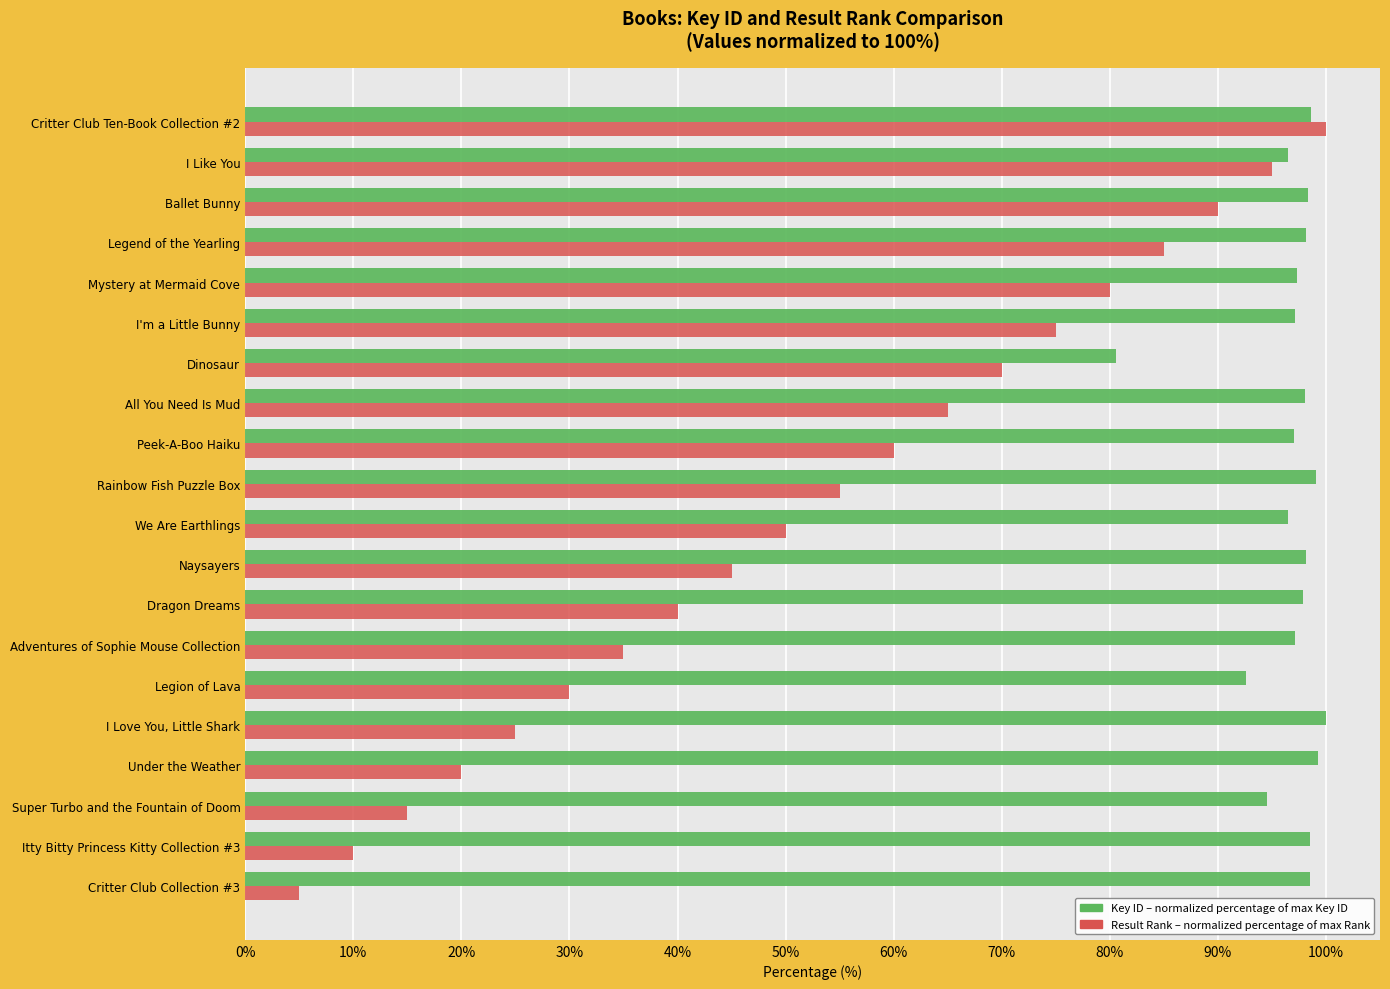

What is the spread (max minus min) of values at I'm a Little Bunny?

22.1